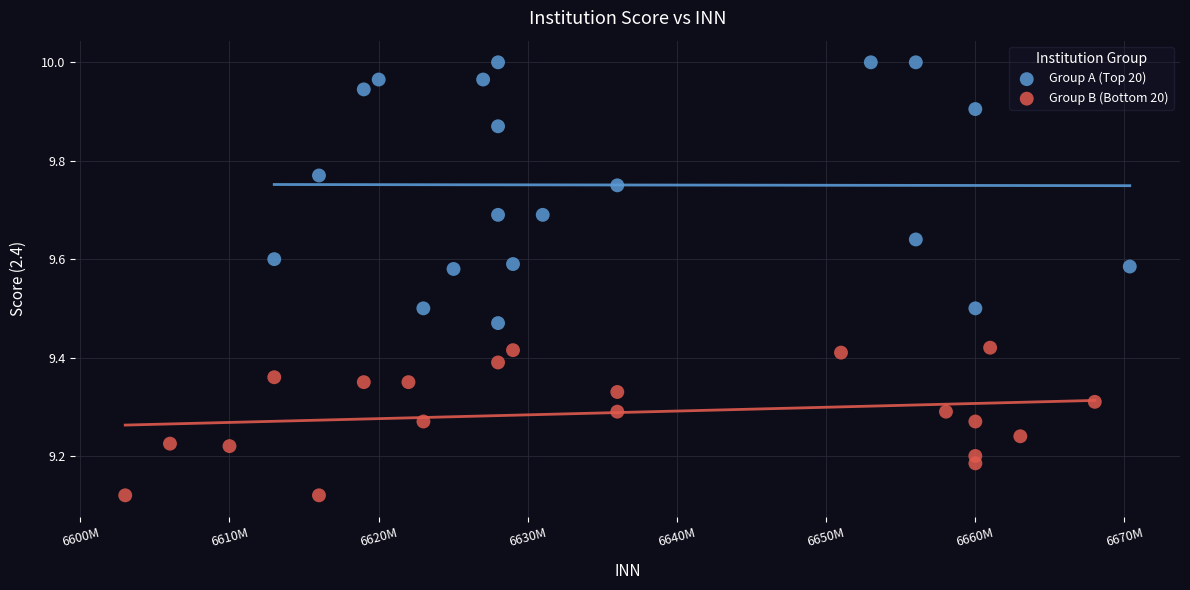

Which series contains the highest Y value?

Group A (Top 20)